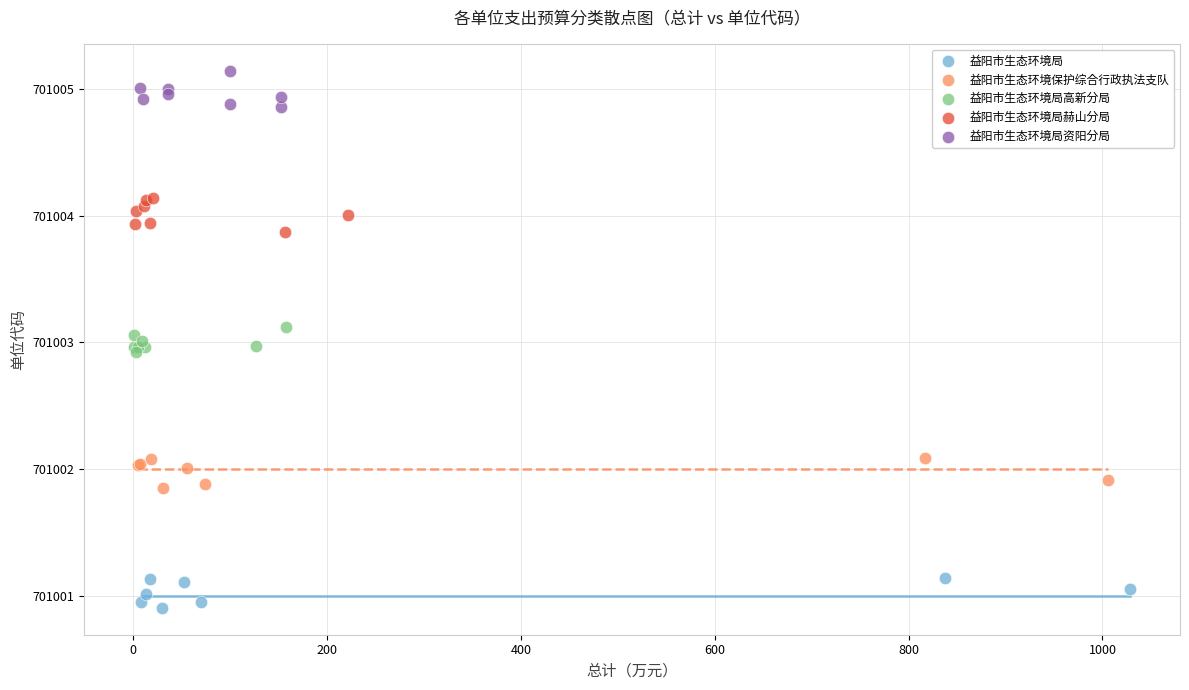

Which series contains the lowest Y value?

益阳市生态环境局